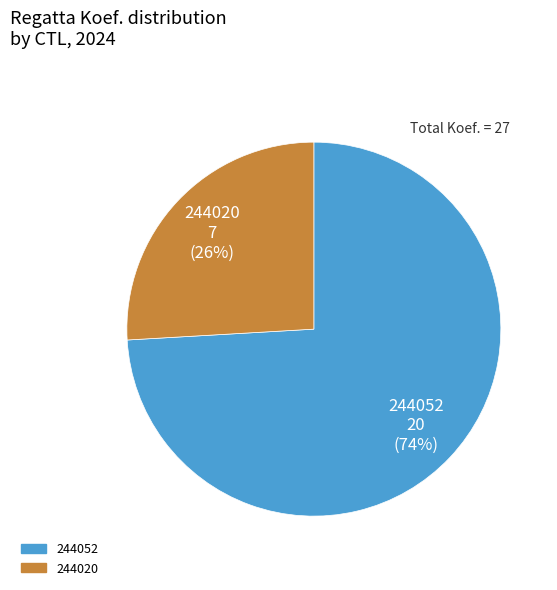

Does 244052 account for over 50% of the chart?

Yes